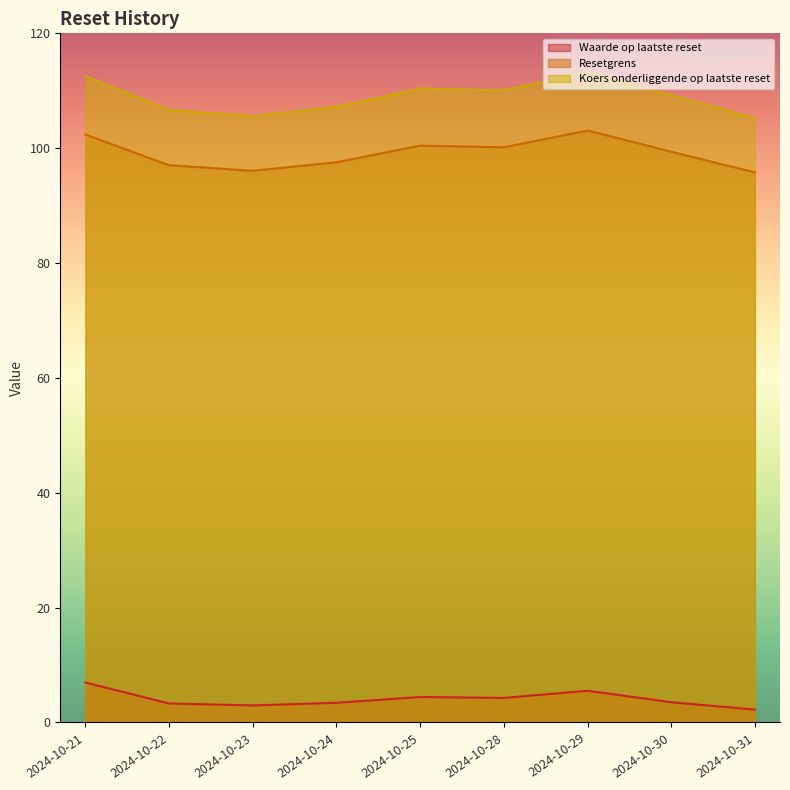

Does the chart display data point markers on the line(s)?

No